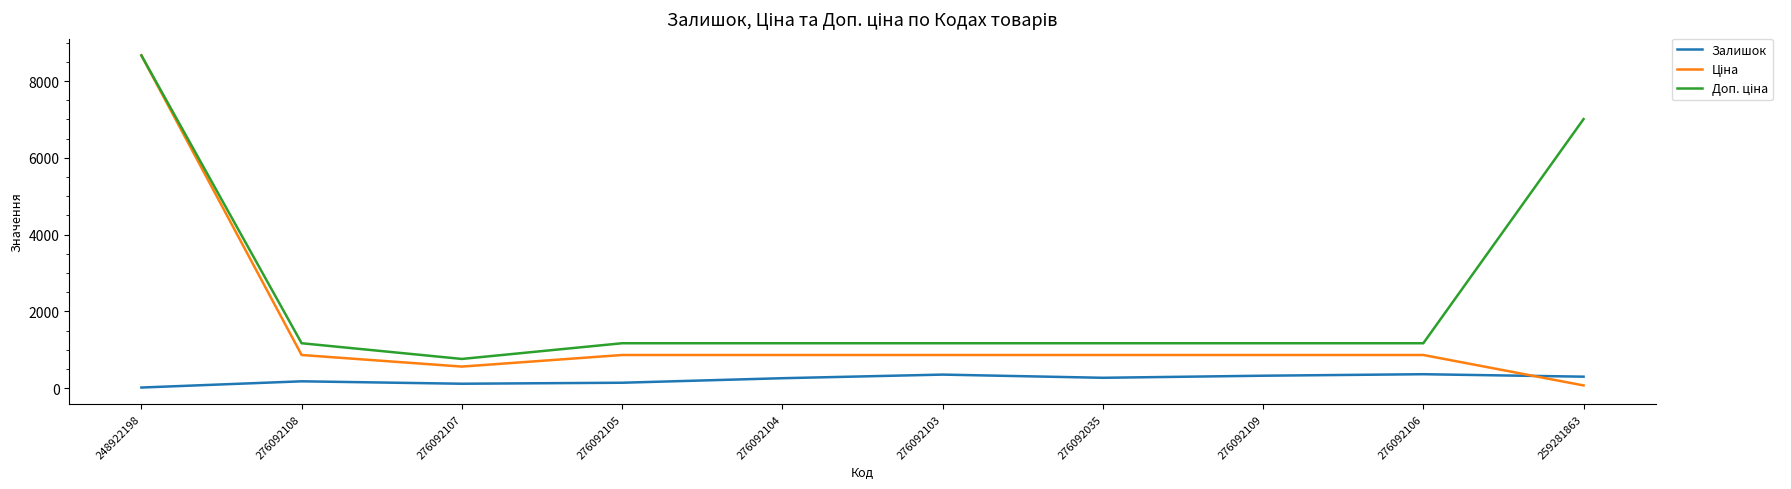

What is the difference between the highest and lowest values at 276092035?

900.2